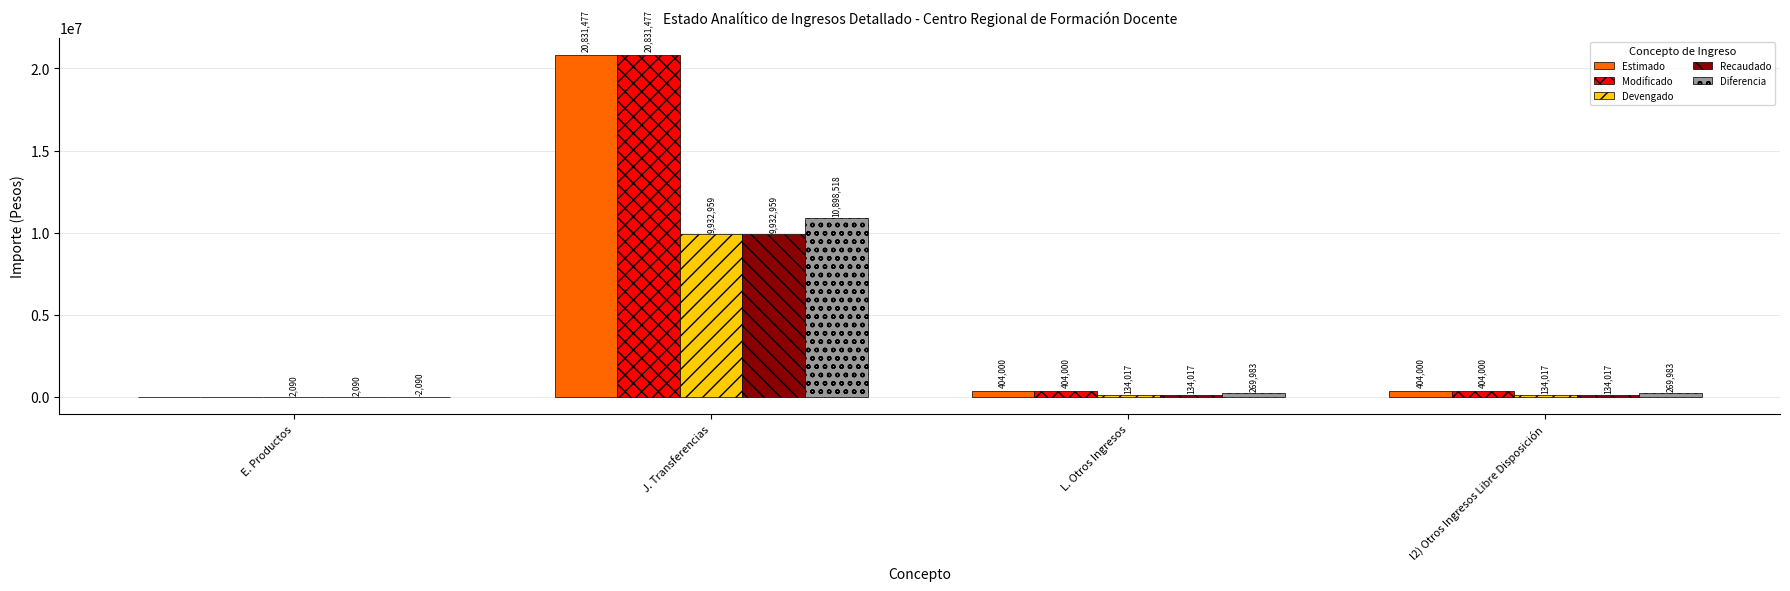

What are all the series names shown in the legend?

Estimado, Modificado, Devengado, Recaudado, Diferencia